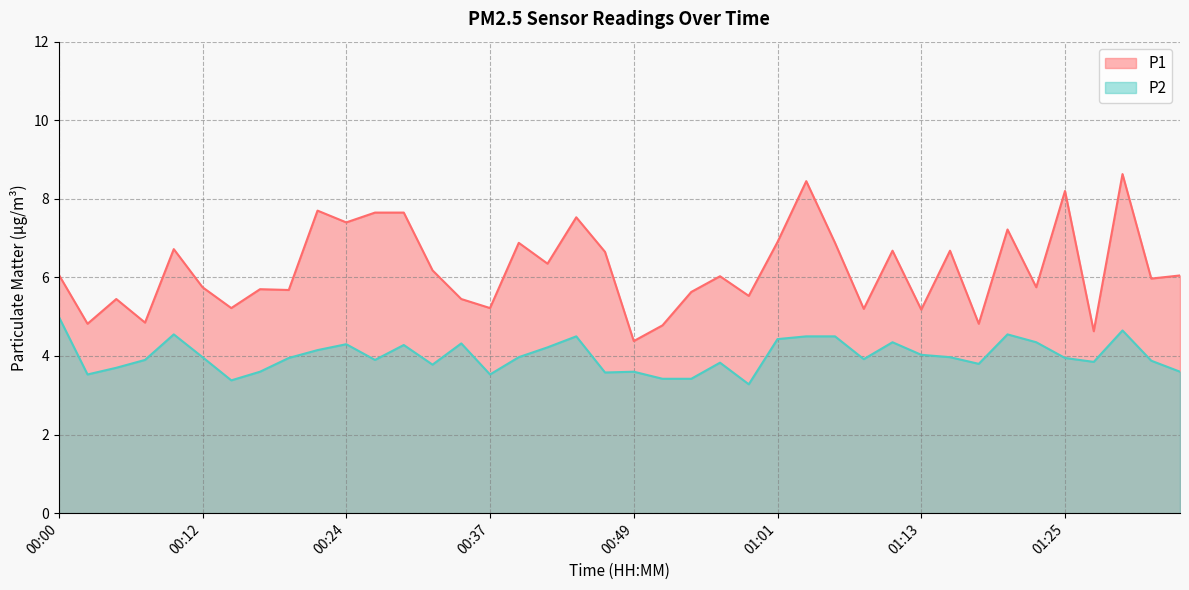

What is the approximate value of P2 at 00:29?

4.3